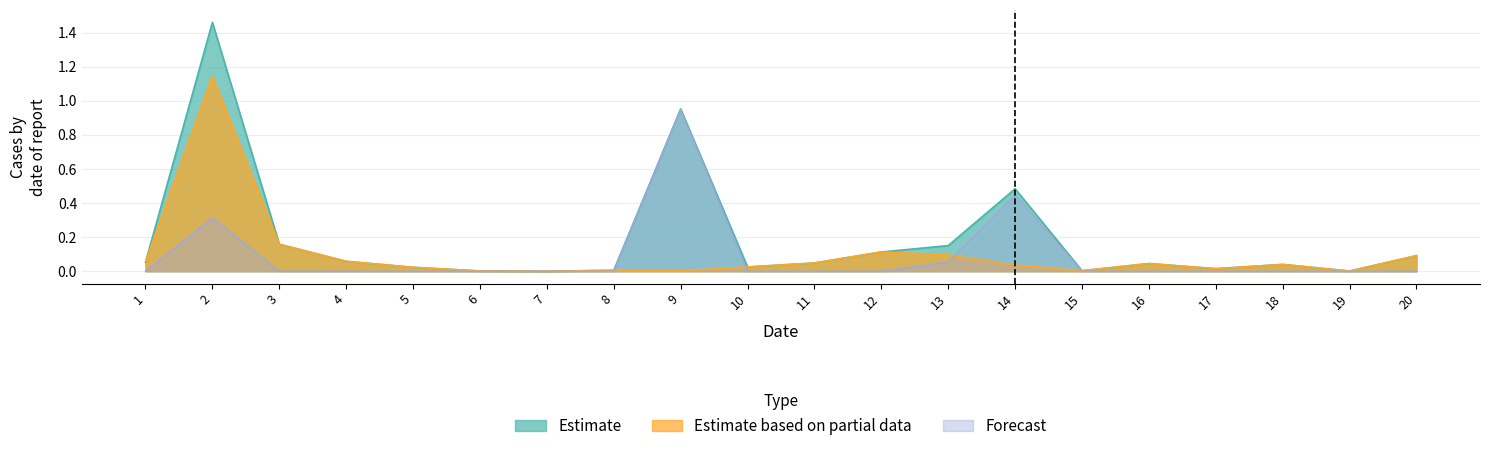

Count the number of data series in this chart.

3